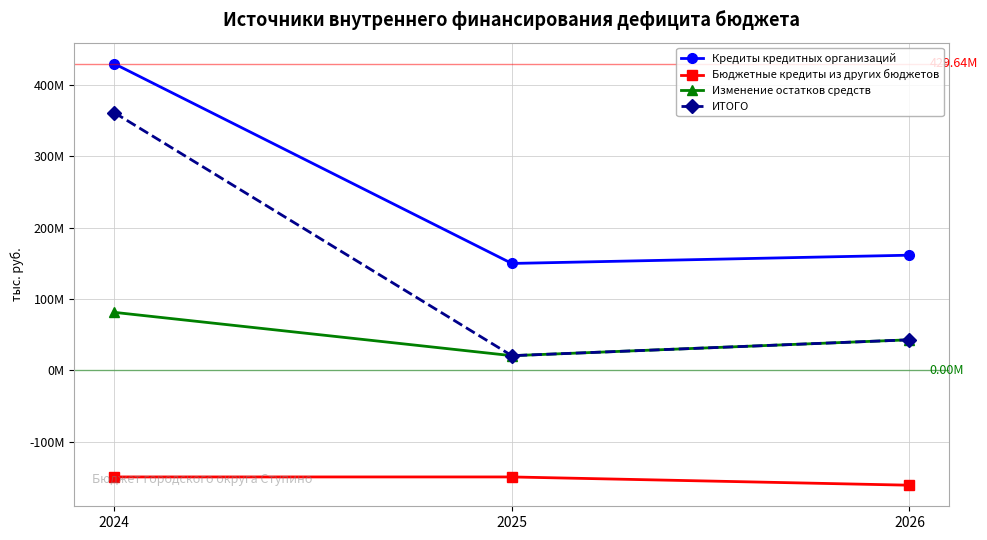

Does the chart have visible grid lines?

Yes